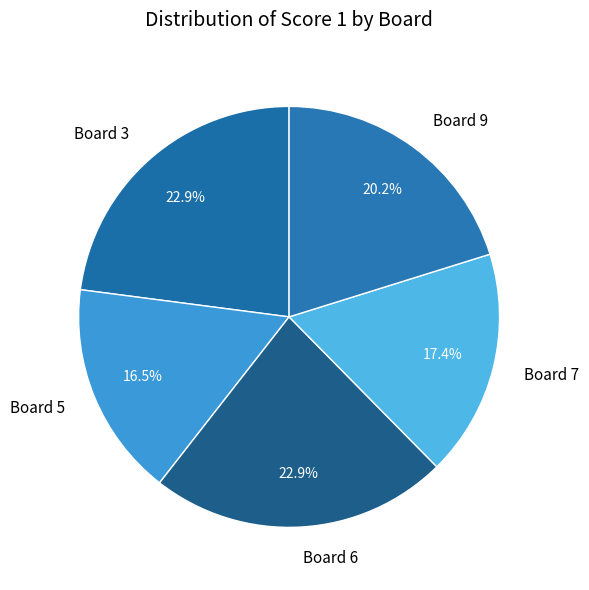

What is the smallest slice in the pie chart?

Board 5